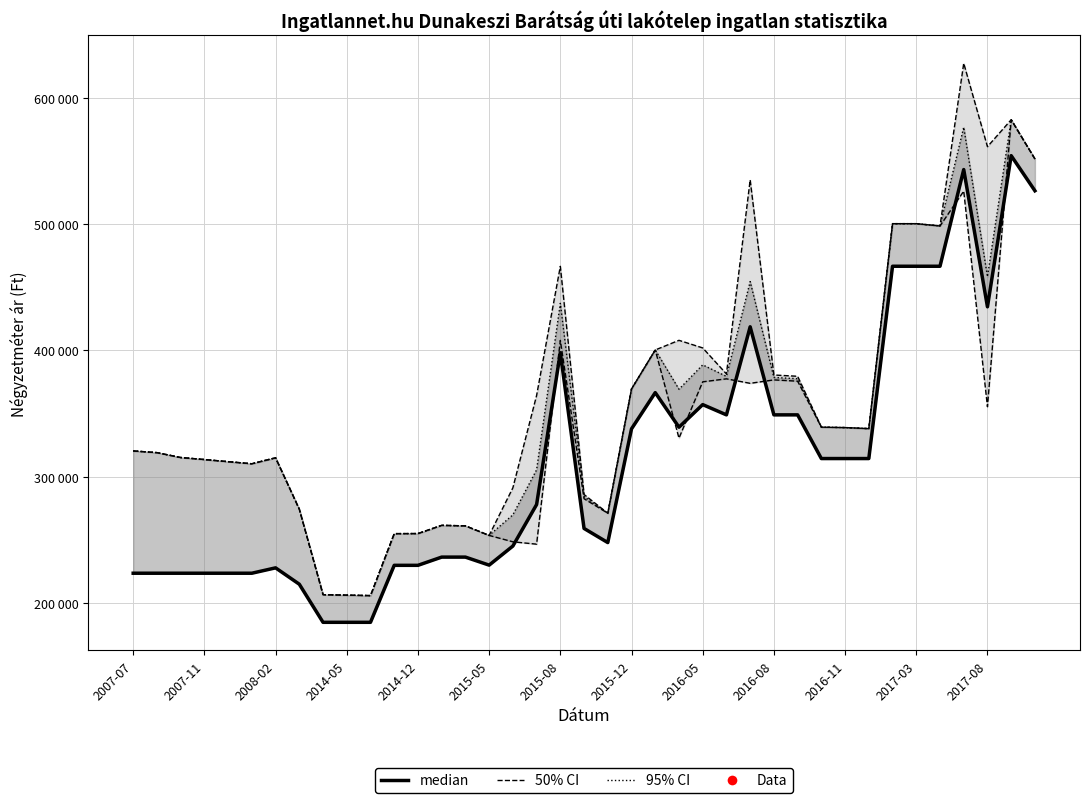

What position from the left is 2016-11?

11